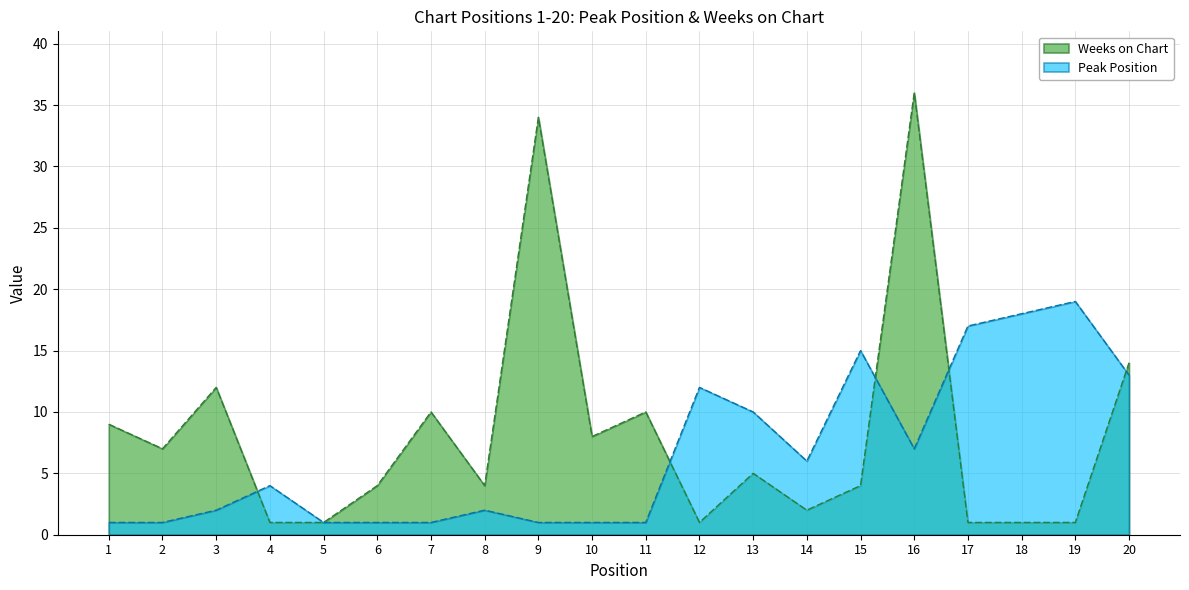

Which series has the largest total across all categories?

Weeks on Chart